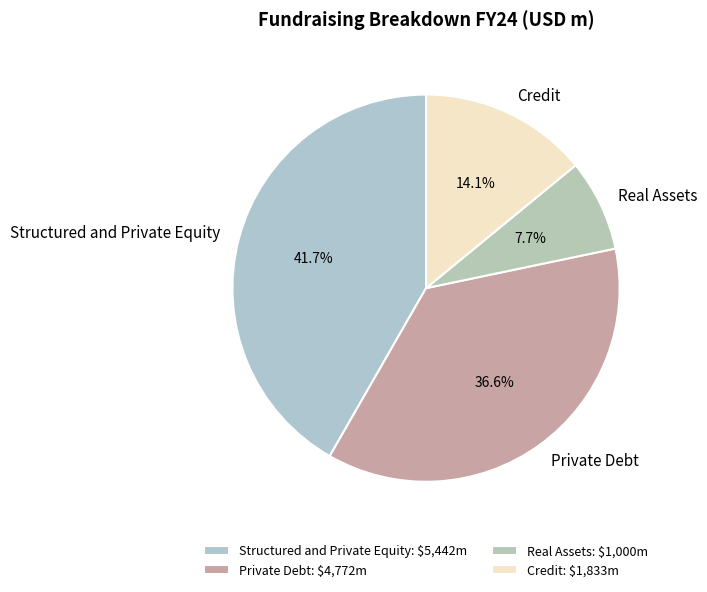

What percentage is NOT represented by Private Debt?

63.4%